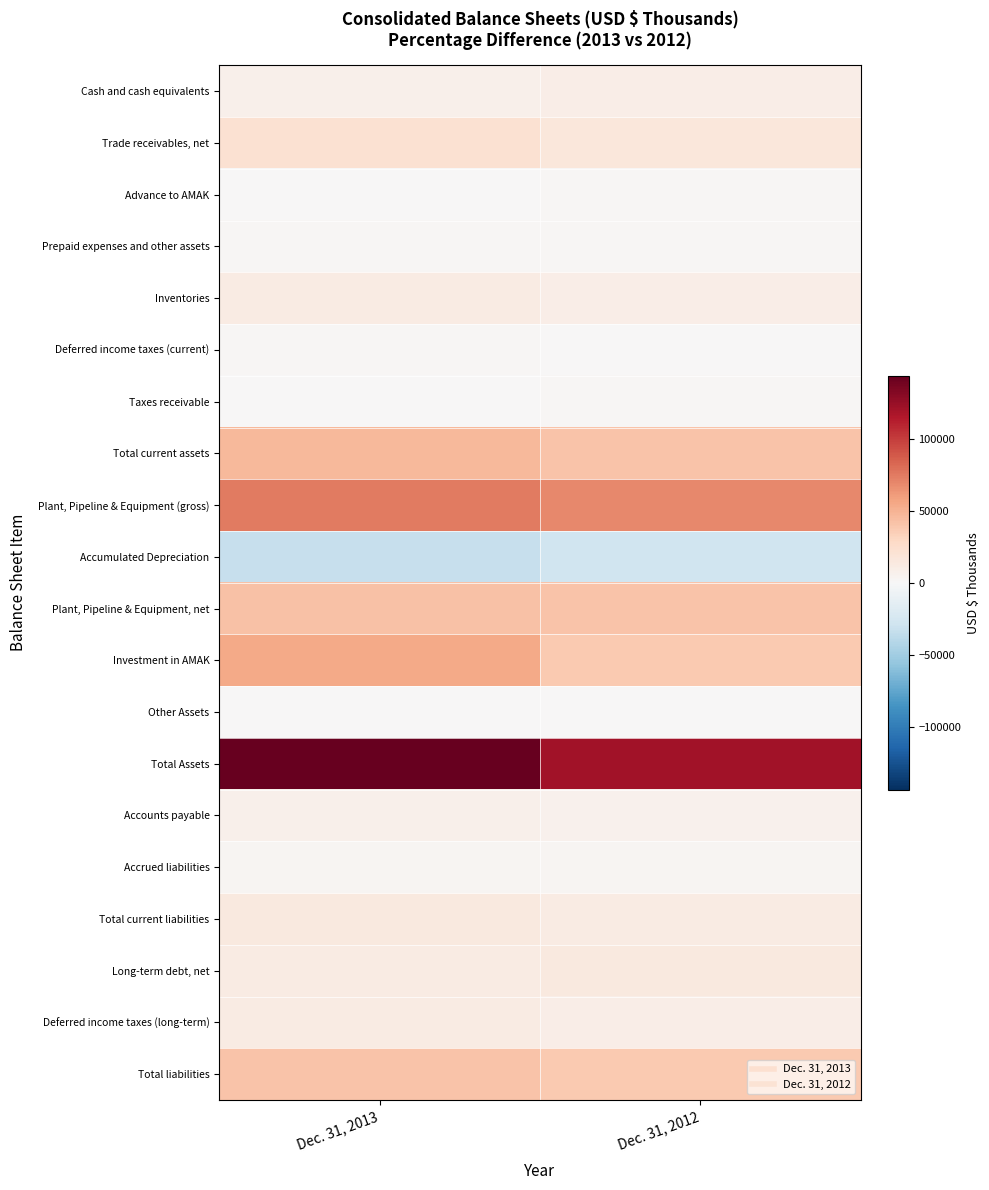

Reading right to left, what are all the values shown in this chart?

Cash and cash equivalents: Dec. 31, 2012=9508	Dec. 31, 2013=7608
Trade receivables, net: Dec. 31, 2012=15802	Dec. 31, 2013=22069
Advance to AMAK: Dec. 31, 2012=2162	Dec. 31, 2013=536
Prepaid expenses and other assets: Dec. 31, 2012=1561	Dec. 31, 2013=2075
Inventories: Dec. 31, 2012=9840	Dec. 31, 2013=12063
Deferred income taxes (current): Dec. 31, 2012=1054	Dec. 31, 2013=1324
Taxes receivable: Dec. 31, 2012=1182	Dec. 31, 2013=571
Total current assets: Dec. 31, 2012=41359	Dec. 31, 2013=46350
Plant, Pipeline & Equipment (gross): Dec. 31, 2012=68482	Dec. 31, 2013=75128
Accumulated Depreciation: Dec. 31, 2012=-28062	Dec. 31, 2013=-33203
Plant, Pipeline & Equipment, net: Dec. 31, 2012=40420	Dec. 31, 2013=41925
Investment in AMAK: Dec. 31, 2012=37894	Dec. 31, 2013=54095
Other Assets: Dec. 31, 2012=11	Dec. 31, 2013=709
Total Assets: Dec. 31, 2012=120376	Dec. 31, 2013=143667
Accounts payable: Dec. 31, 2012=6306	Dec. 31, 2013=7362
Accrued liabilities: Dec. 31, 2012=2687	Dec. 31, 2013=3048
Total current liabilities: Dec. 31, 2012=12191	Dec. 31, 2013=14288
Long-term debt, net: Dec. 31, 2012=14239	Dec. 31, 2013=11839
Deferred income taxes (long-term): Dec. 31, 2012=10094	Dec. 31, 2013=11984
Total liabilities: Dec. 31, 2012=38144	Dec. 31, 2013=40448